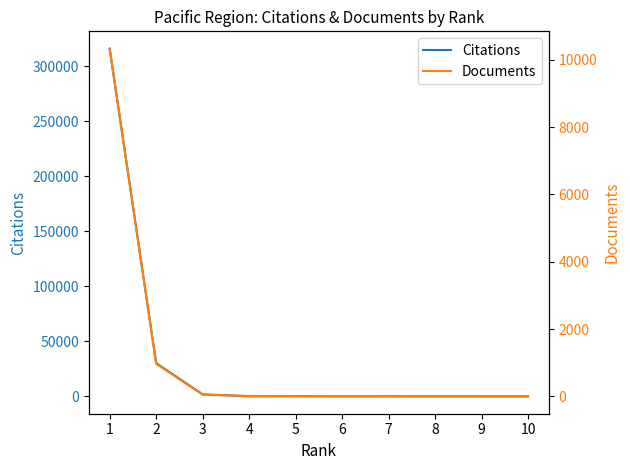

Reading right to left, what are all the values shown in this chart?

Citations: 5	9	15	87	8	129	10	1828	30168	315776
Documents: 1	1	2	2	3	9	12	48	967	10329